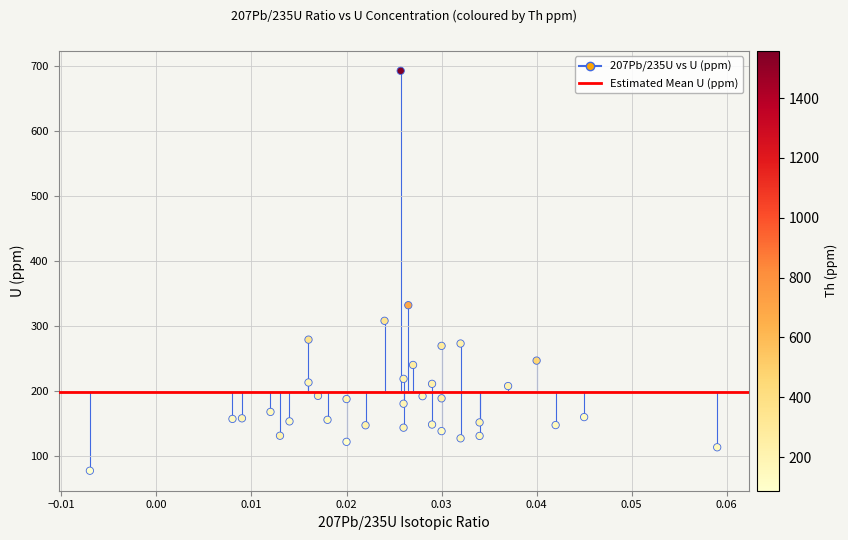

What is the range of Y values (max minus min)?

615.9